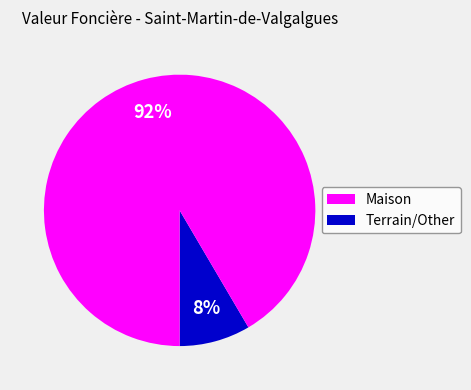

To the nearest percent, what is the average slice percentage?

50%